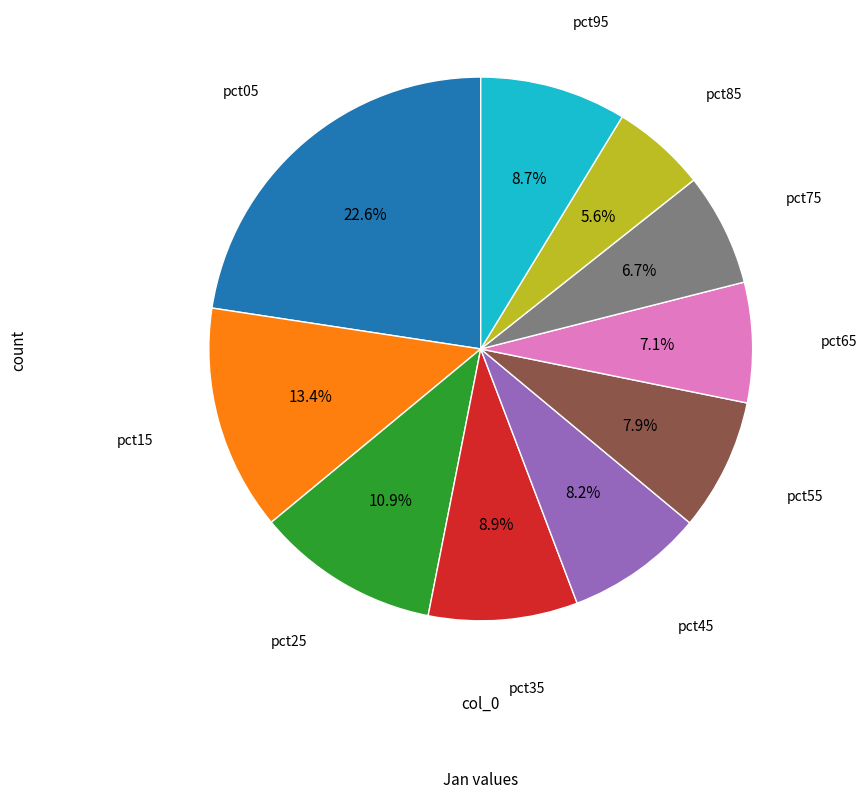

How many slices are in this pie chart?

10